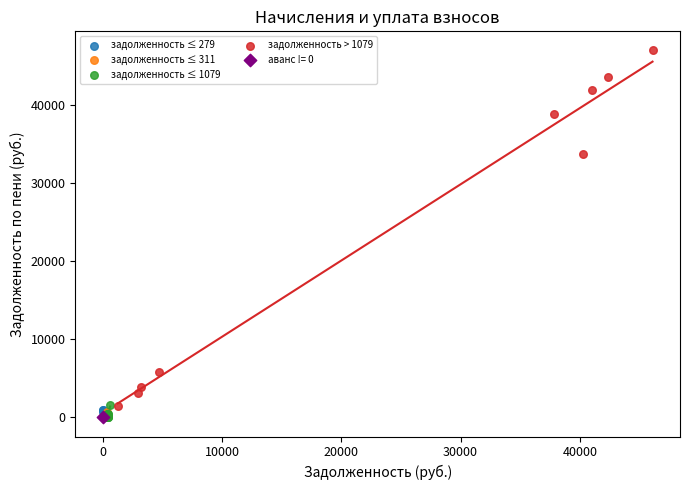

Which series reaches the maximum Y coordinate?

задолженность > 1079